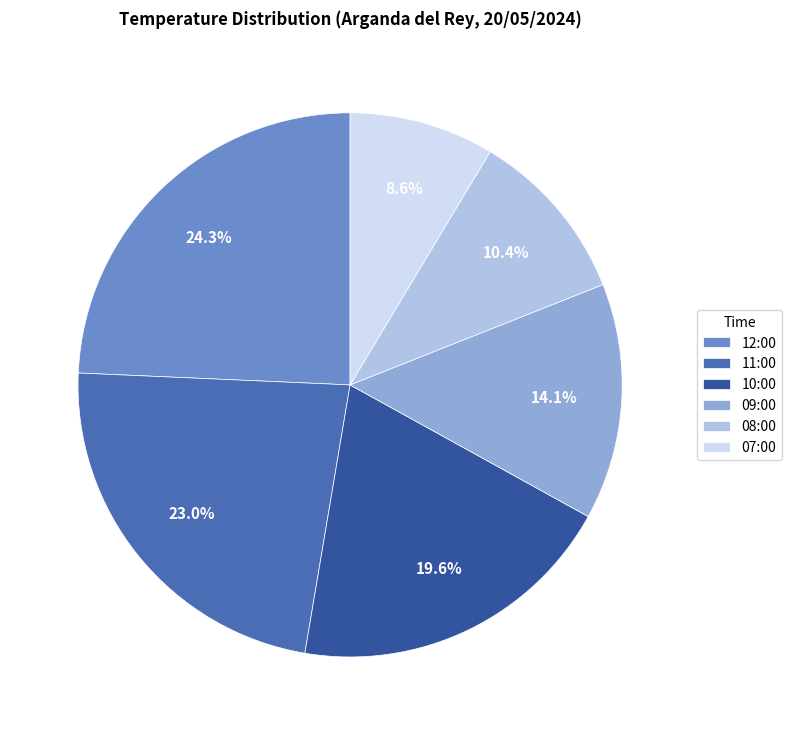

True or false: 09:00 accounts for 1% of the total.

False